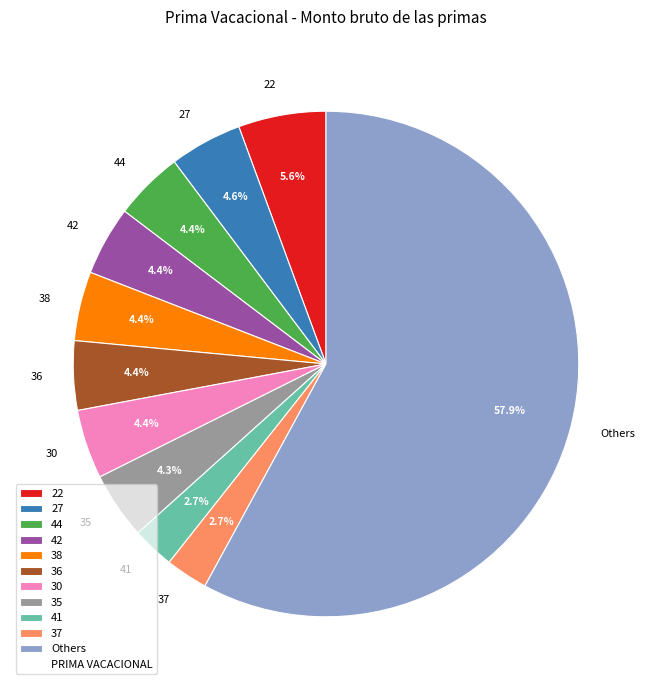

How much of the chart is everything except 38?

95.6%